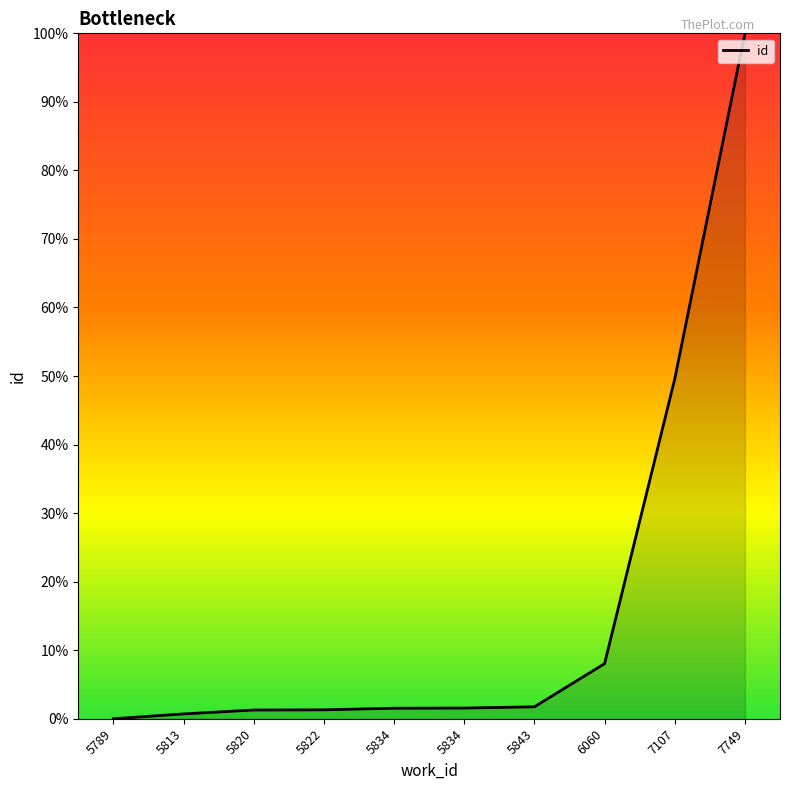

Is this an area chart (filled region under the line)?

Yes